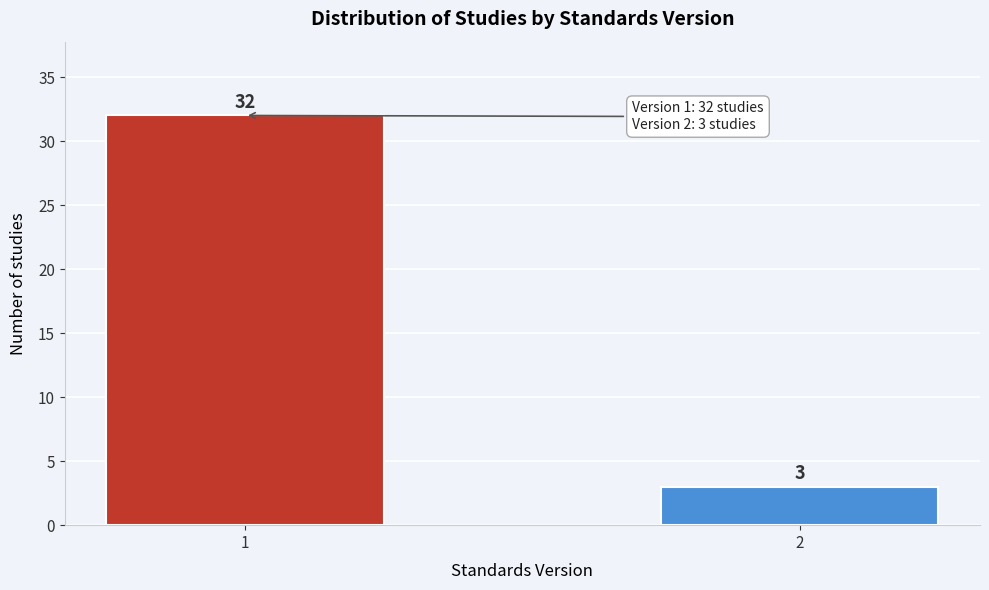

Reading left to right, list all the values displayed in this chart.

32	3